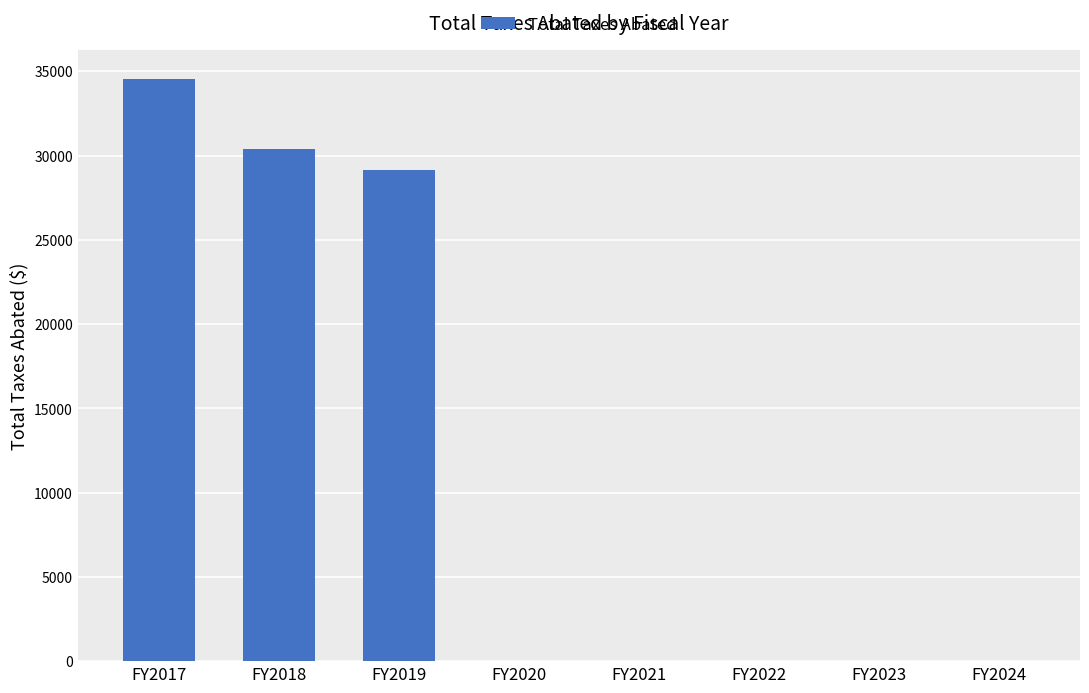

What is the sum of the values at FY2019 and FY2024?

29118.0